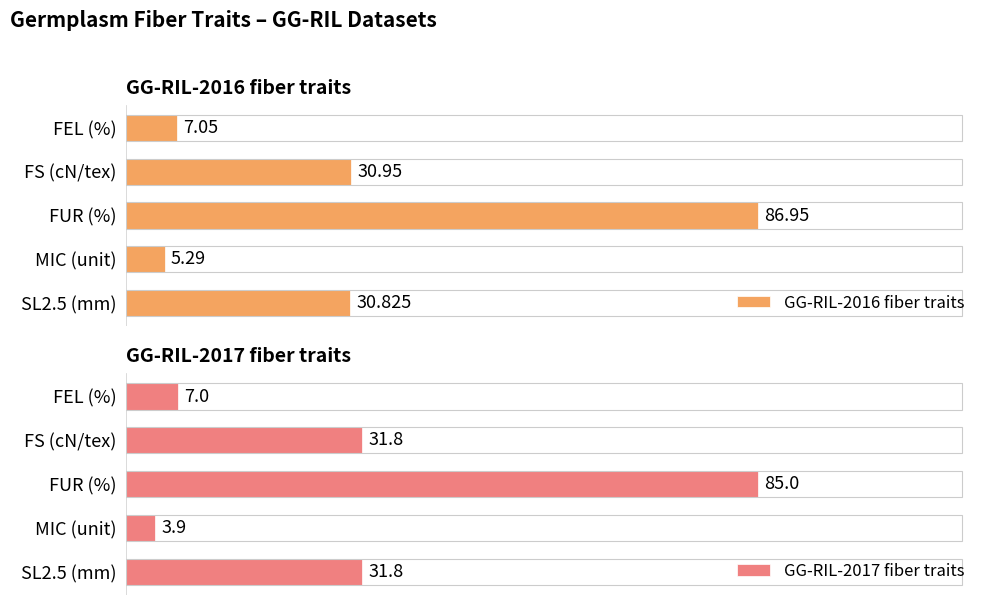

Which category has the highest value in the GG-RIL-2017 fiber traits series?

FUR (%)